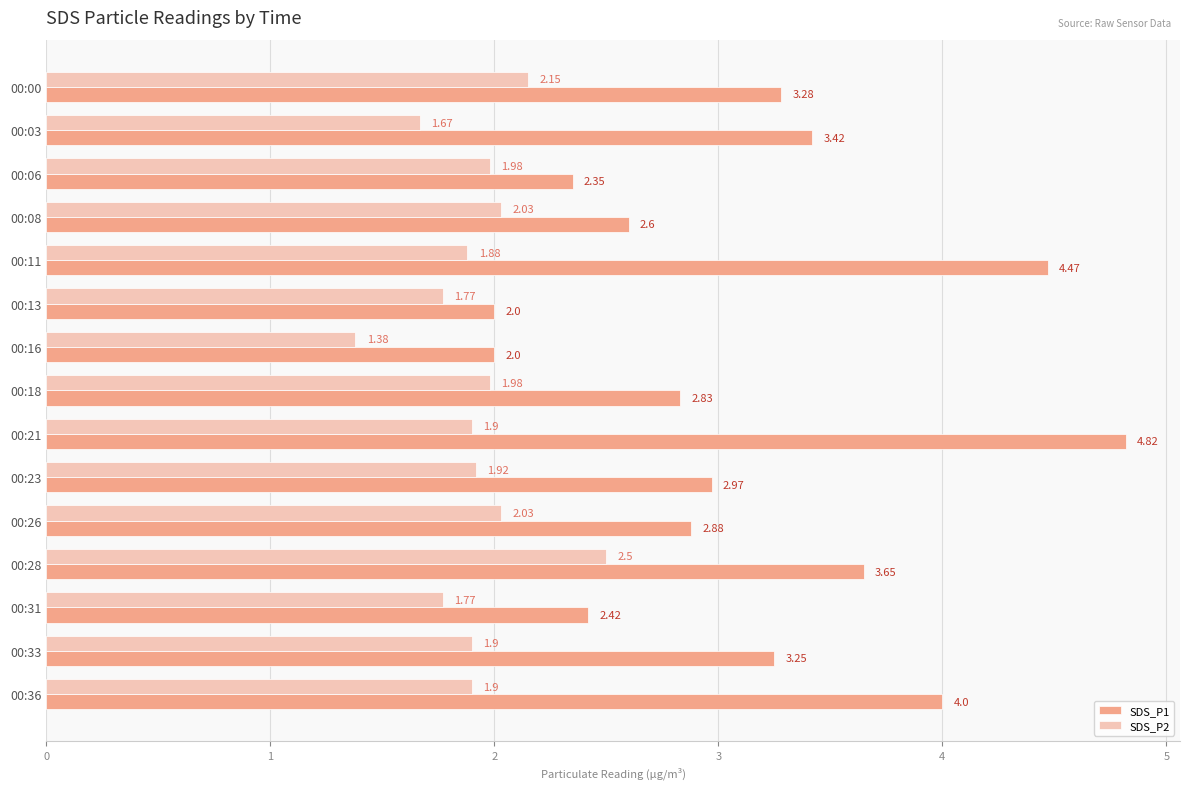

How many distinct data groups are displayed?

2